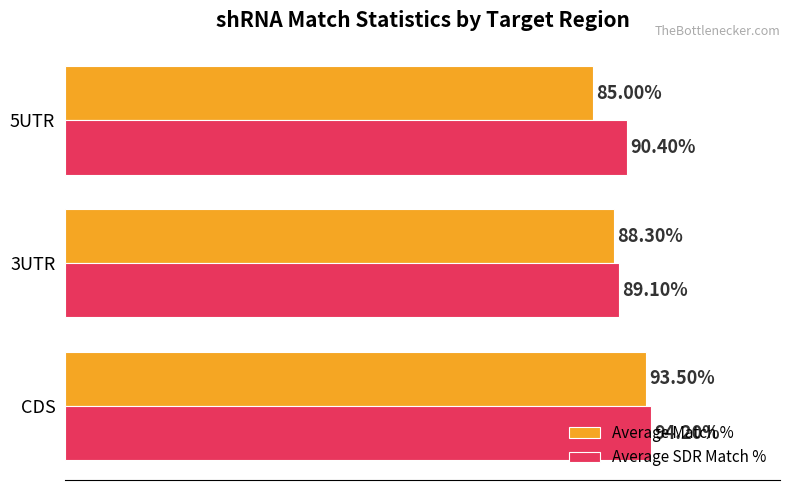

List the series in order of their overall mean, lowest first.

Average Match %, Average SDR Match %